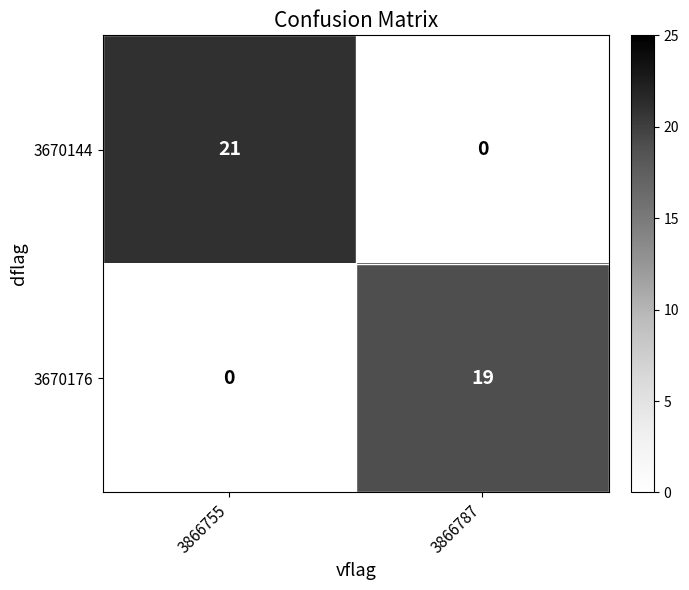

What is the sum of all 3670144 values?

21